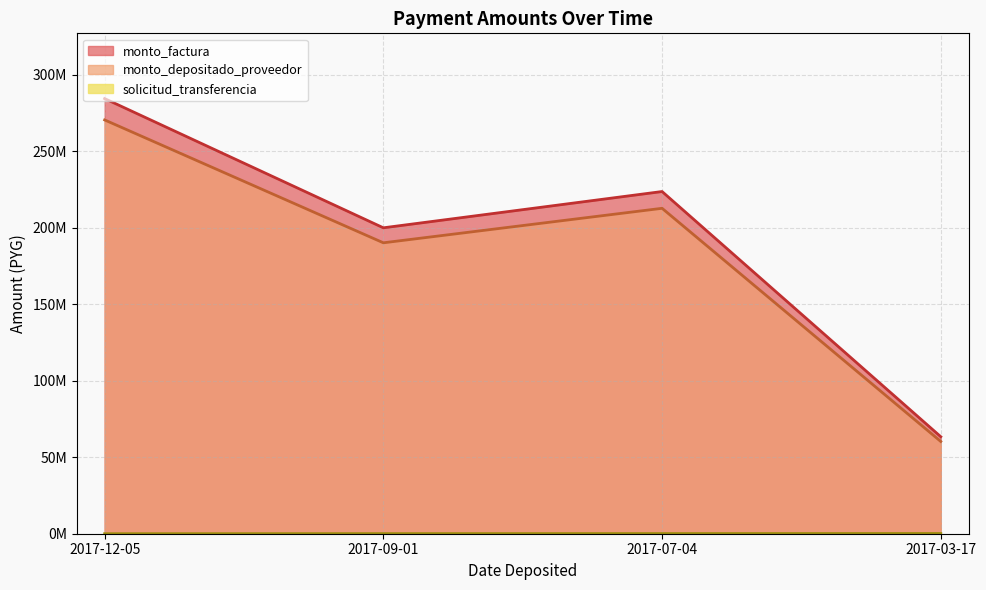

True or false: monto_factura has a value of 44796632 at 2017-09-01.

False